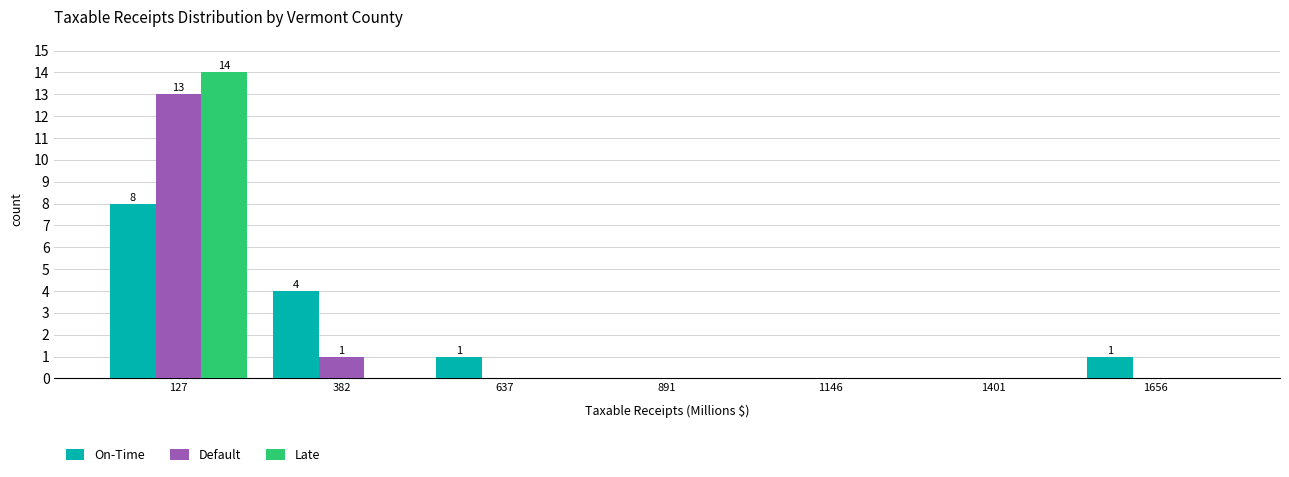

In the Default series, which range on the x-axis has the tallest bar?

0 to 250